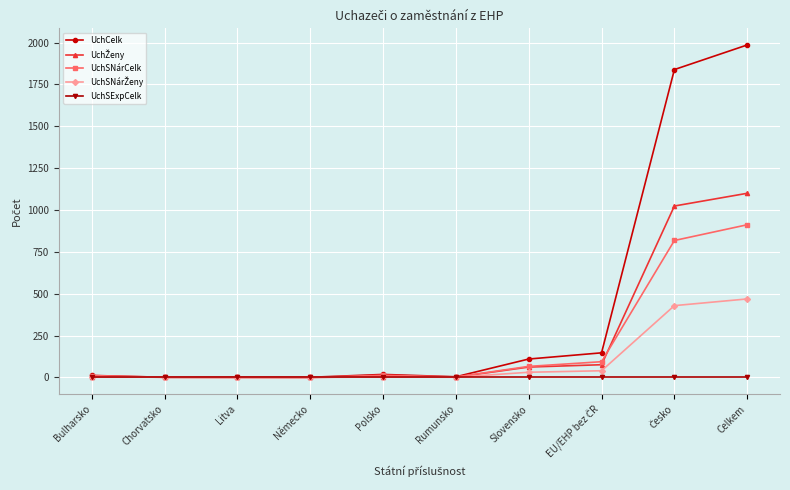

Count the number of data series in this chart.

5